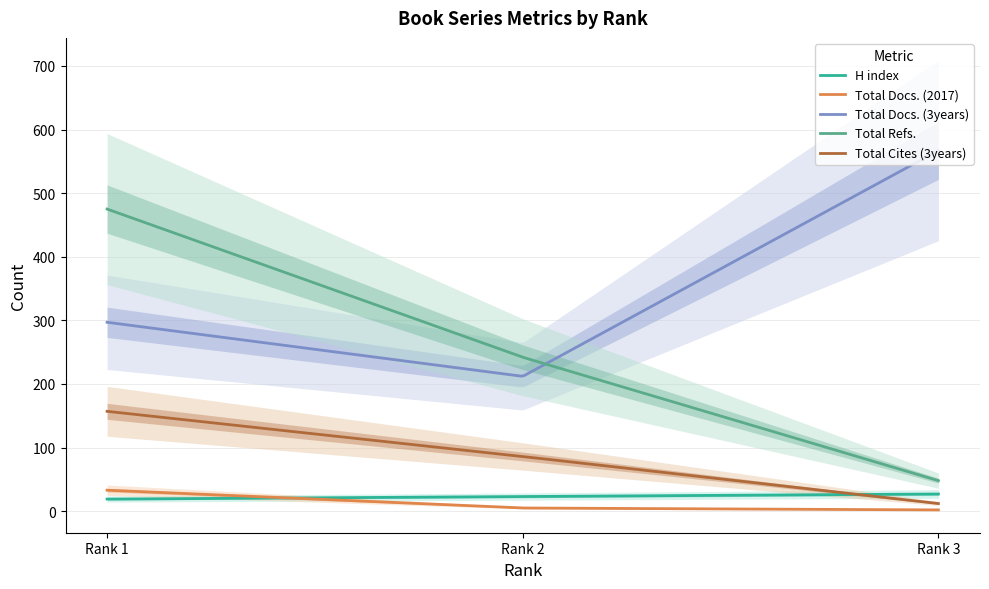

Rank the series at Rank 2 from highest to lowest value.

Total Refs., Total Docs. (3years), Total Cites (3years), H index, Total Docs. (2017)